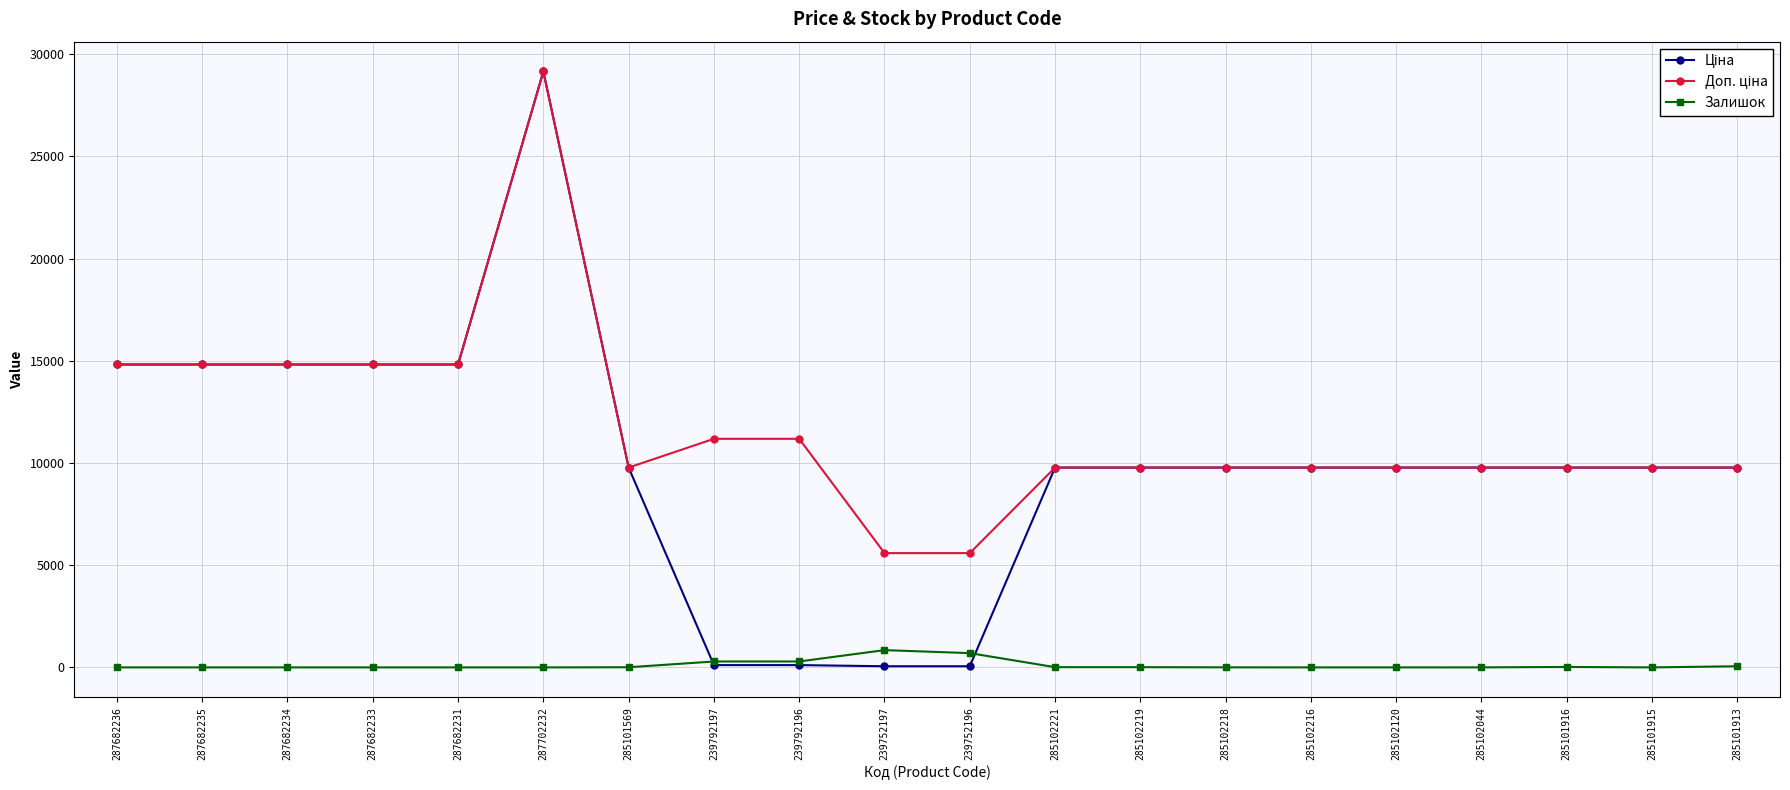

What is the difference between the highest and lowest values at 285101915?

9775.5